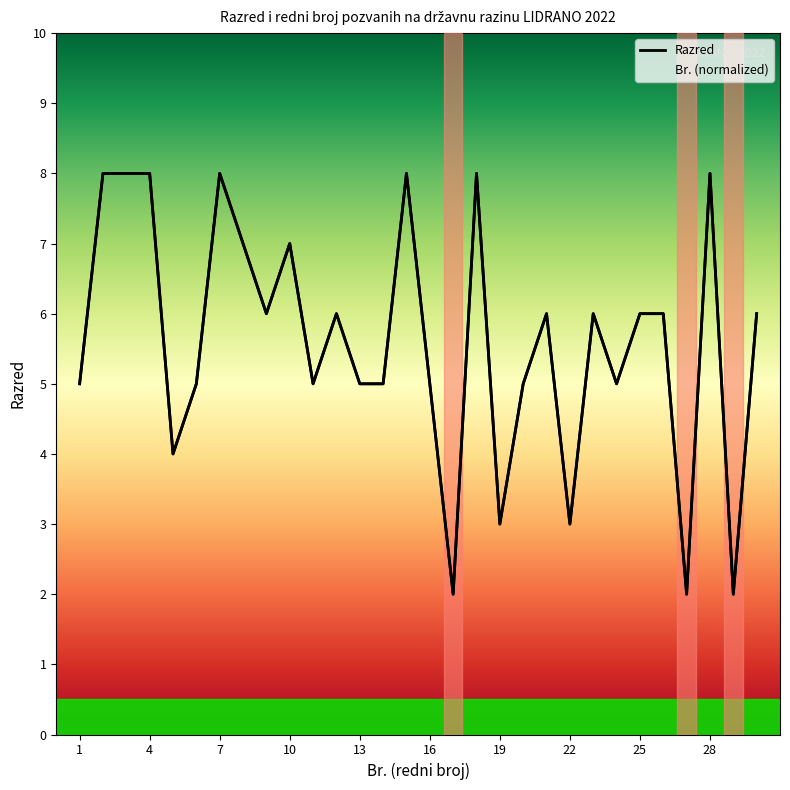

True or false: Br. (normalized) and Razred intersect in this chart.

True